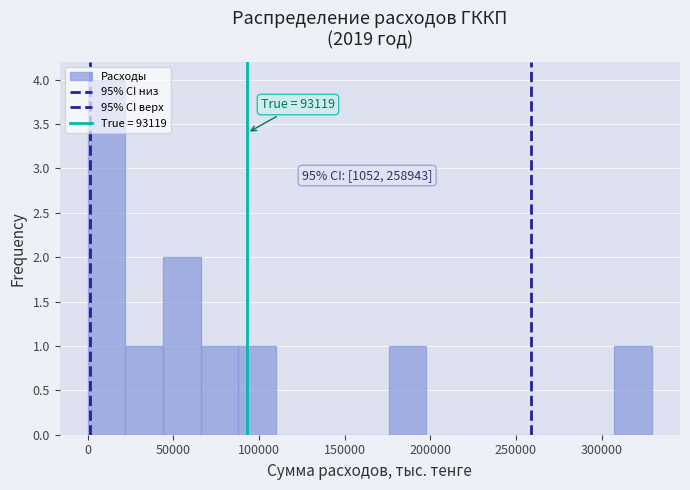

Over which range of the x-axis is the bar tallest?

0 to 20000